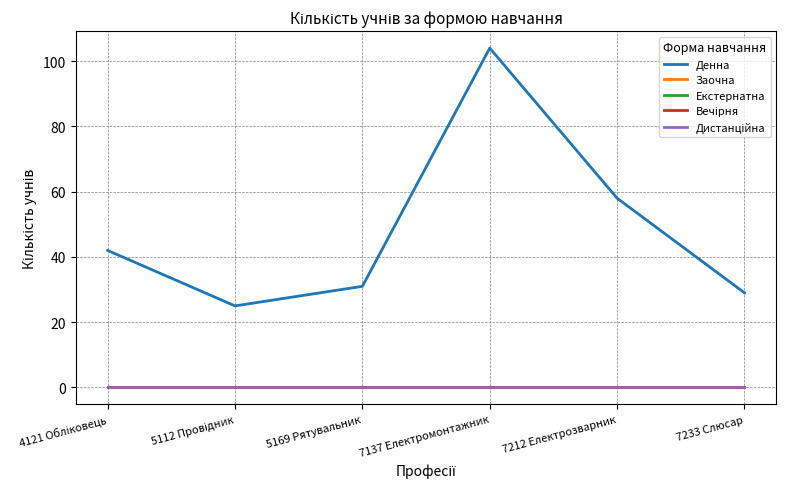

Does the chart have visible grid lines?

Yes